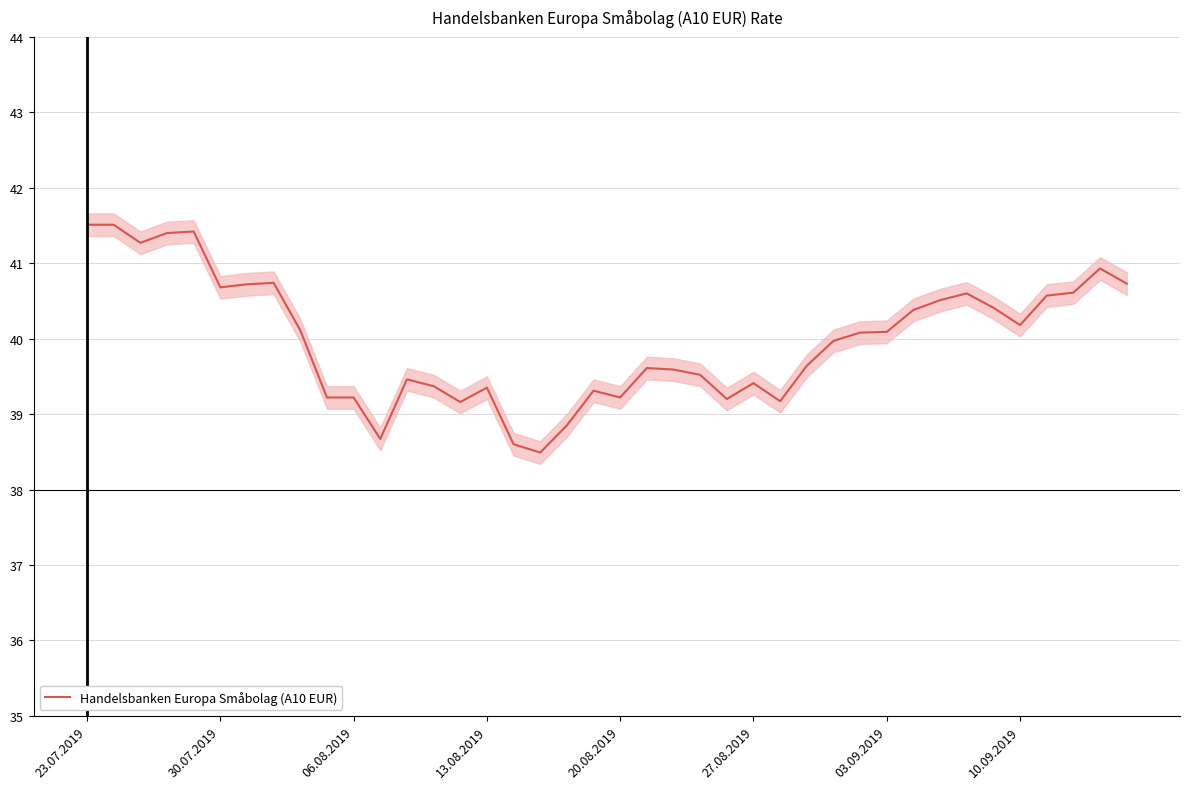

How many interior local peaks (higher than both neighbors) does the data have?

9